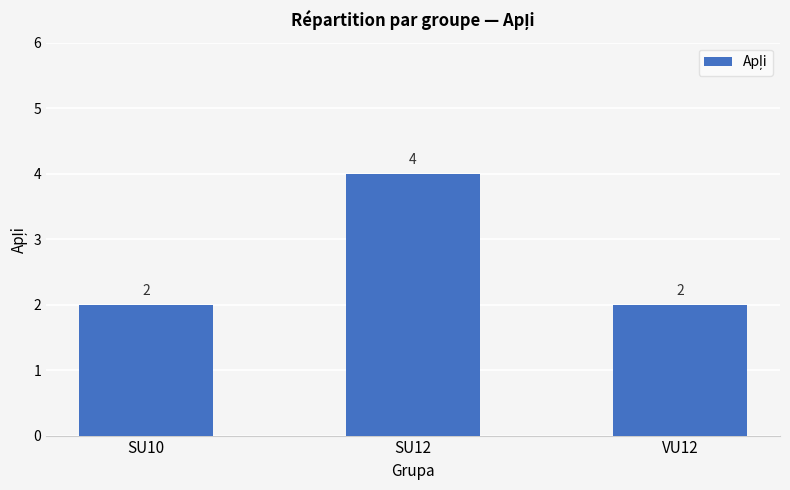

What is the average value?

3